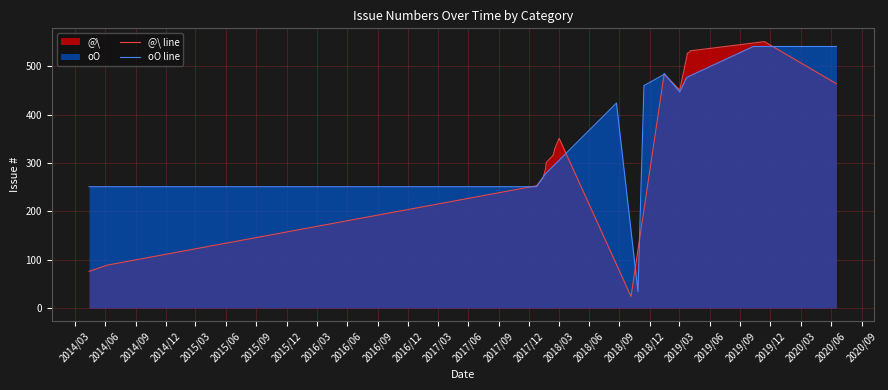

What is the average value of the @\ line series?

339.0